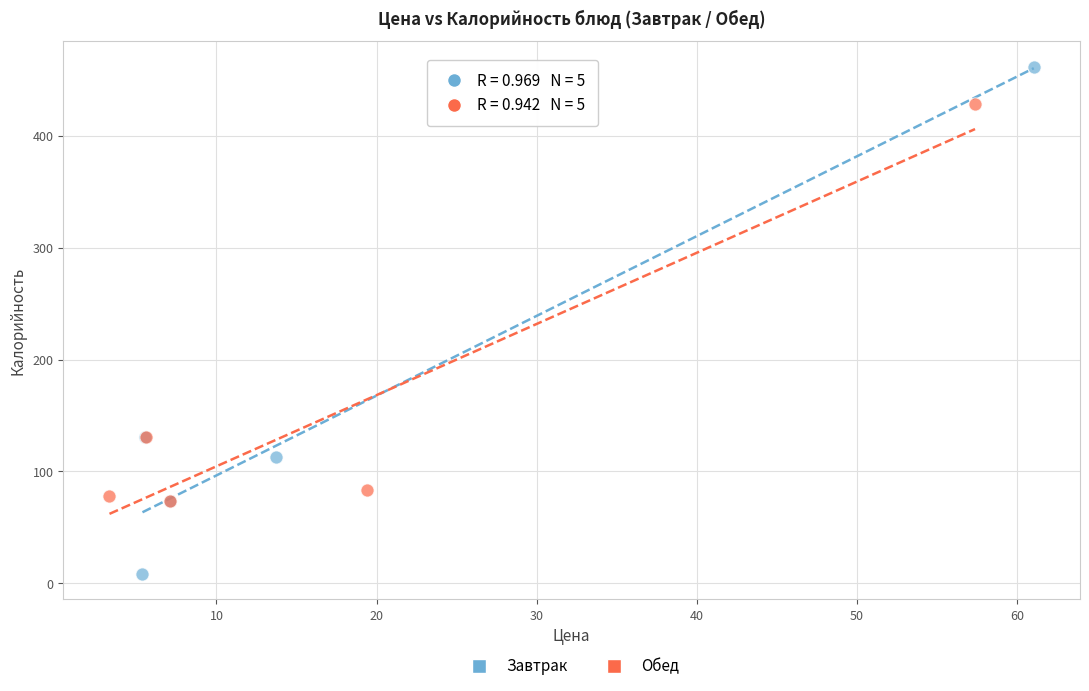

Which series reaches the maximum Y coordinate?

Завтрак